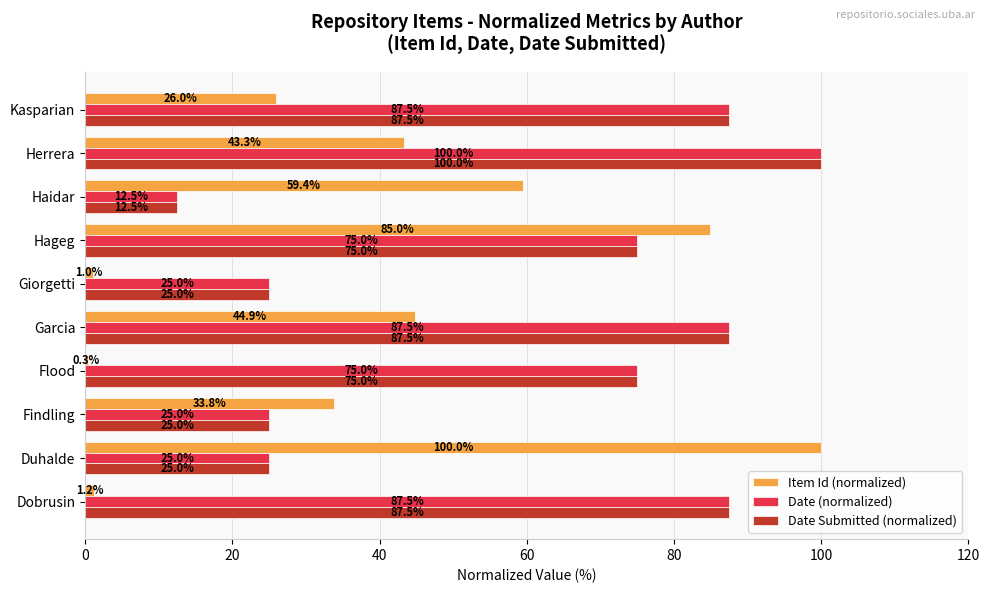

The Item Id (normalized) series shows 100.0 at Duhalde. True or false?

True